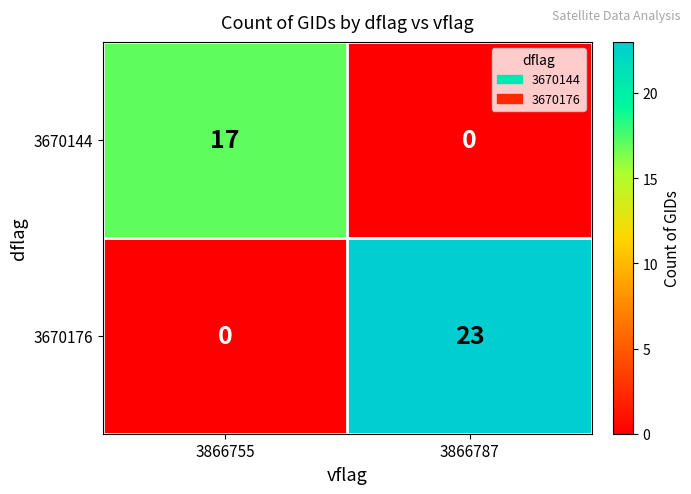

Rank the series at 3866787 from lowest to highest value.

3670144, 3670176